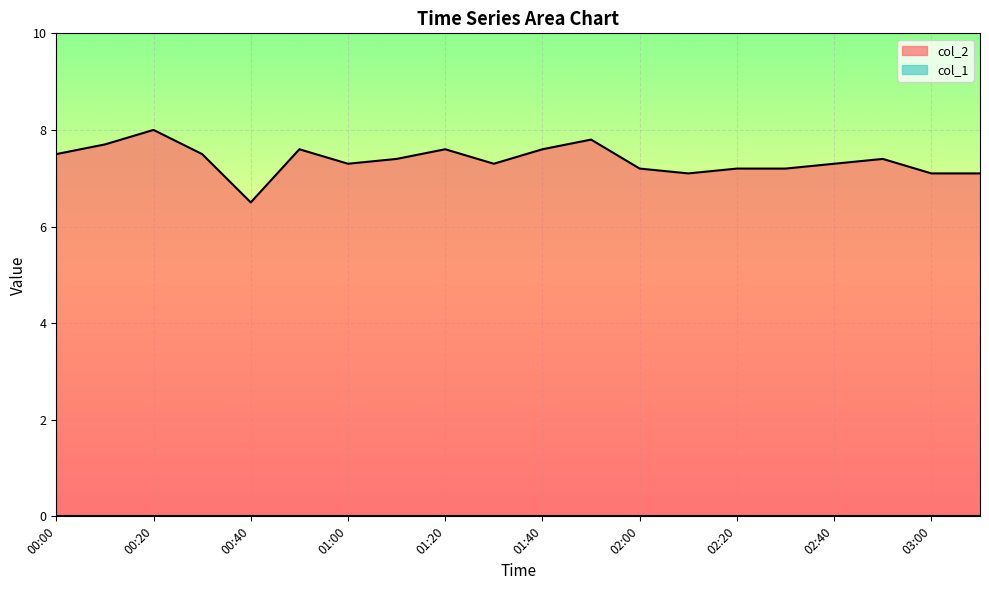

What is the average value?

7.4